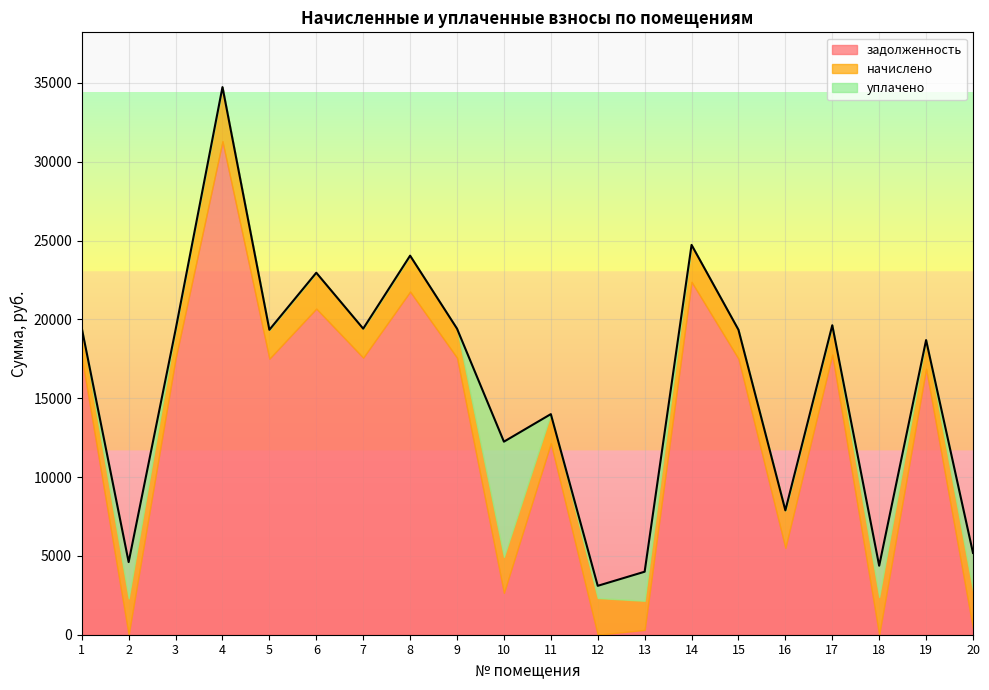

Is the value of начислено at 5 greater than the value of задолженность at 12?

Yes